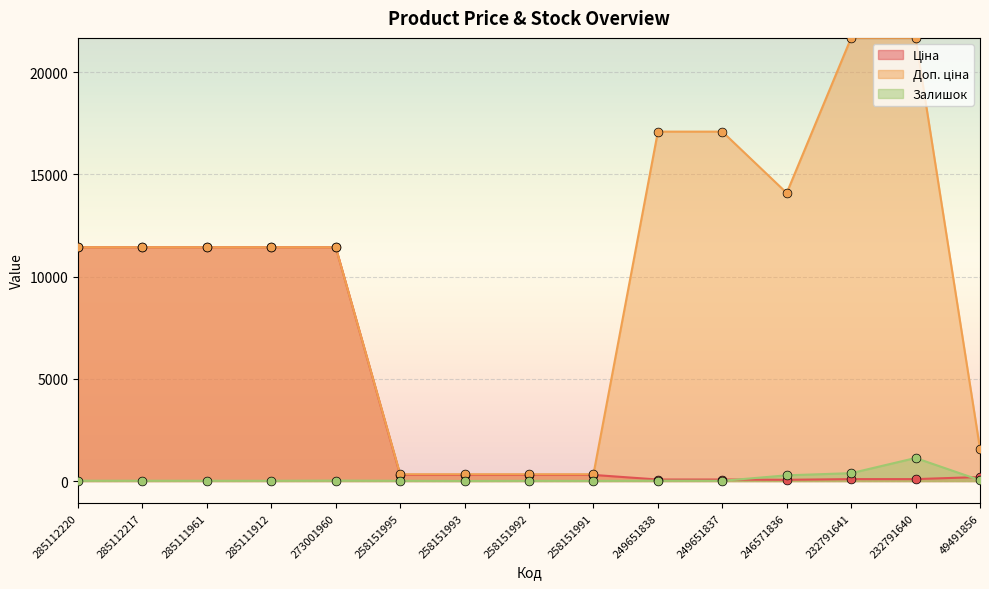

What are all the series names shown in the legend?

Ціна, Доп. ціна, Залишок